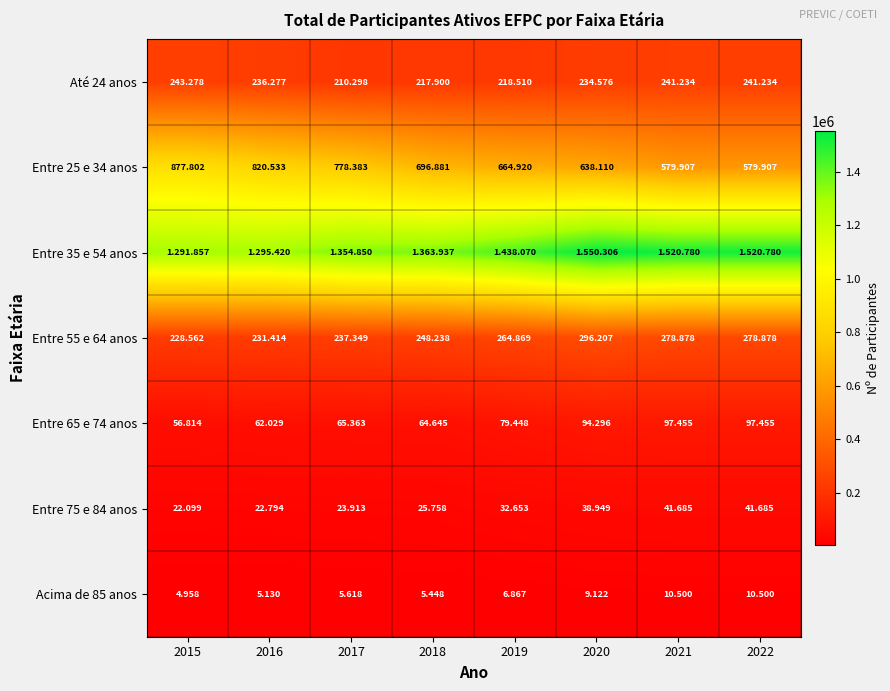

What is the spread (max minus min) of values at 2019?

1431203